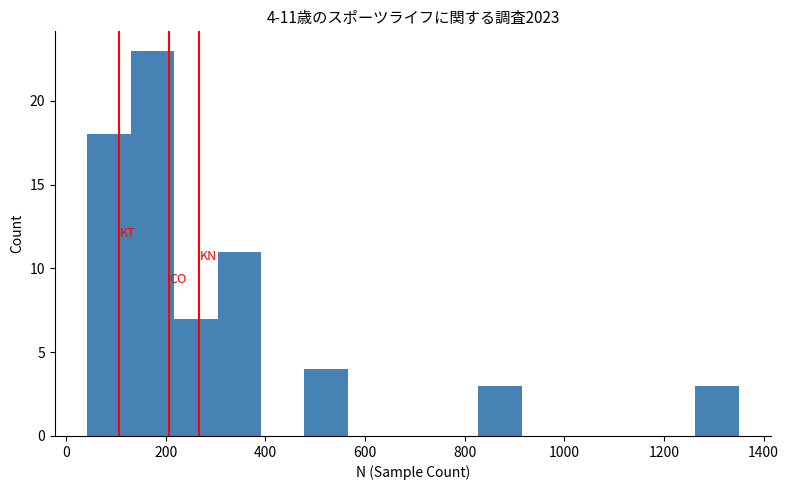

Over which range of the x-axis is the bar tallest?

140 to 220